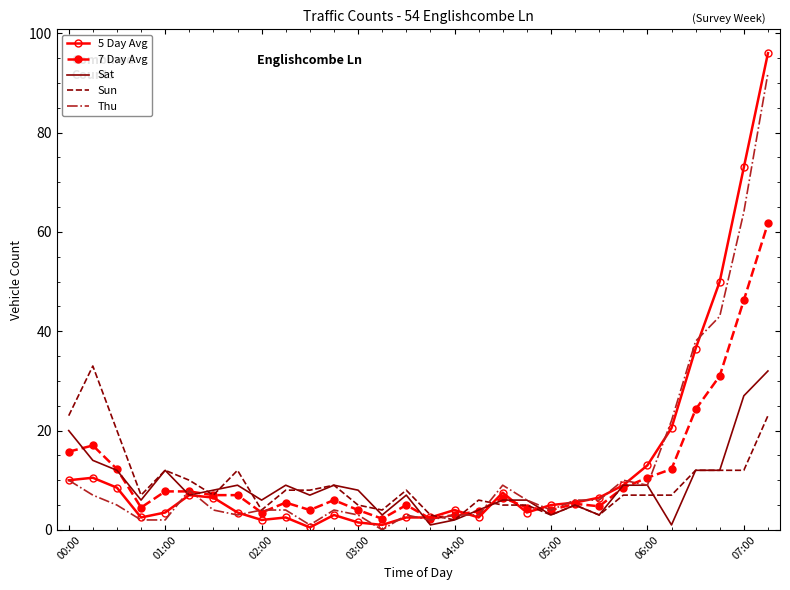

Which series has the largest range (max minus min)?

5 Day Avg